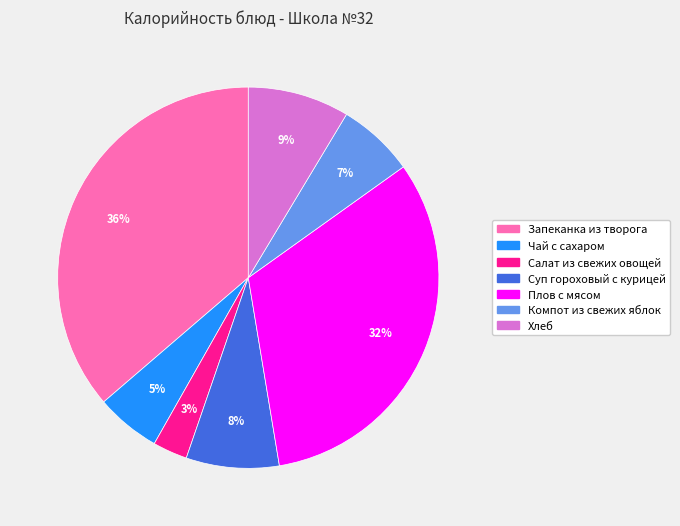

Is there any slice that represents more than half of the pie?

No